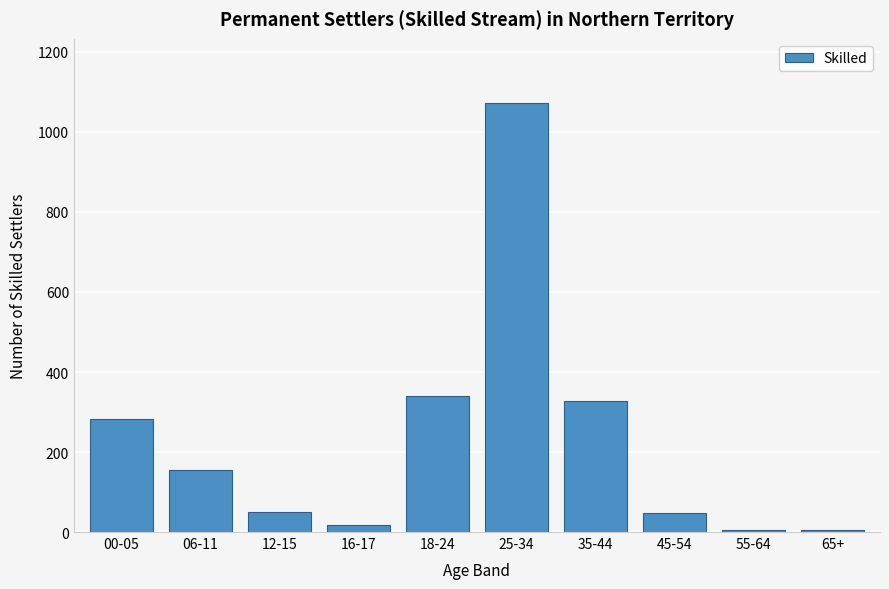

Which has a higher value, 25-34 or 45-54?

25-34